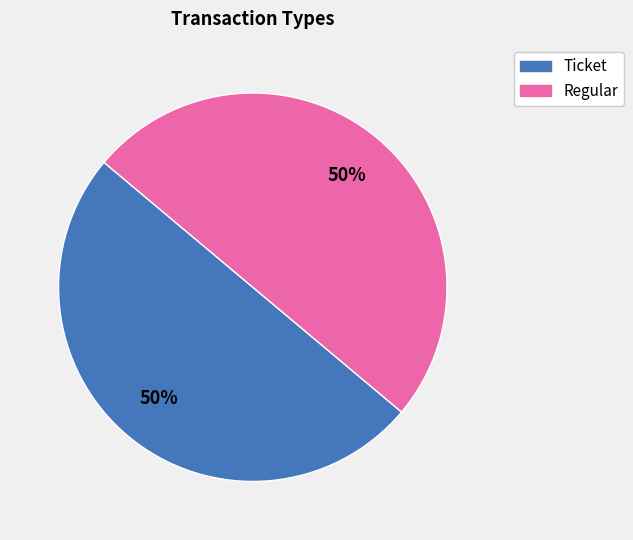

Do Regular and Ticket together represent more than half of the pie?

Yes